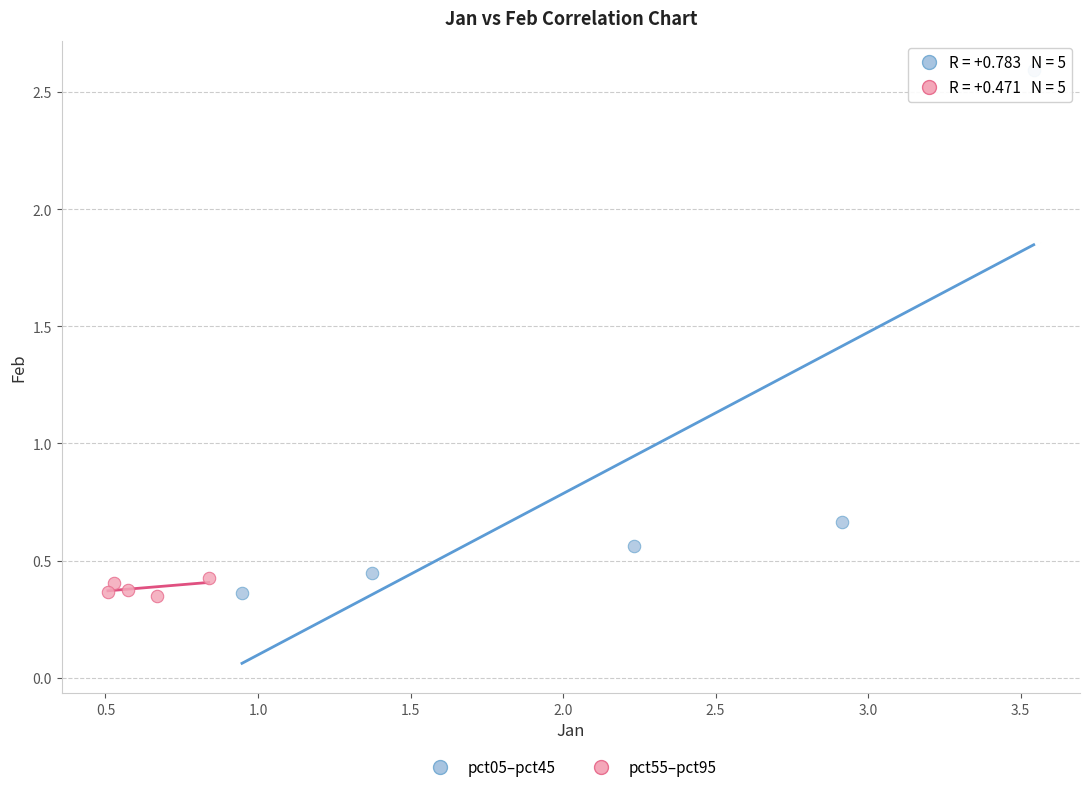

Which series has the largest Y range (max minus min)?

pct05–pct45